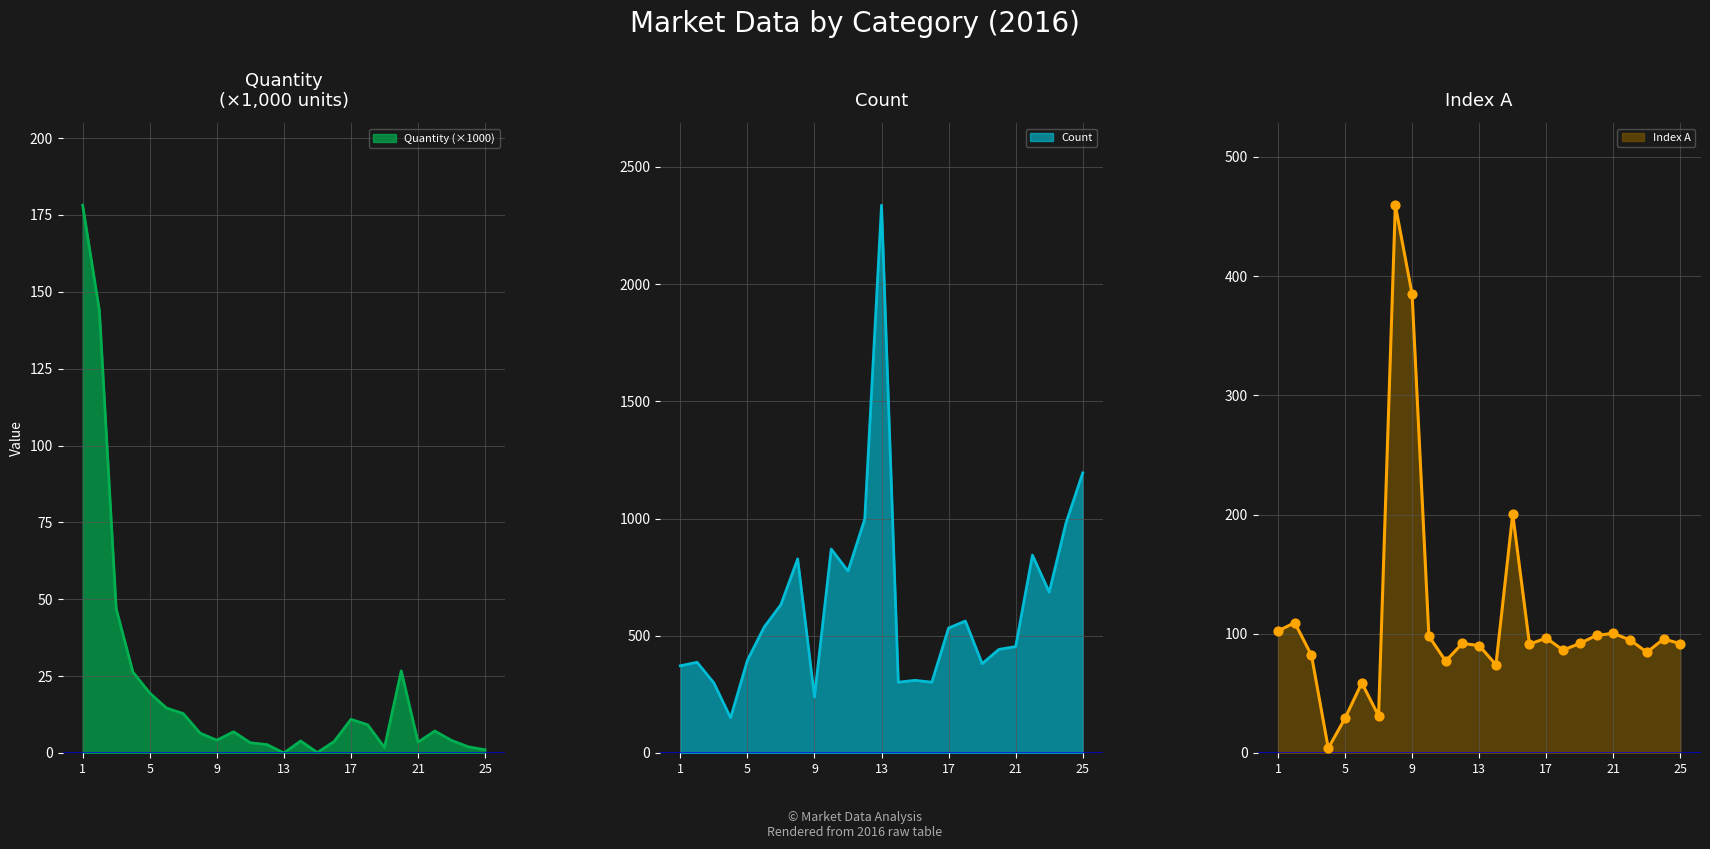

What are all the series names shown in the legend?

Quantity, Count, IndexA